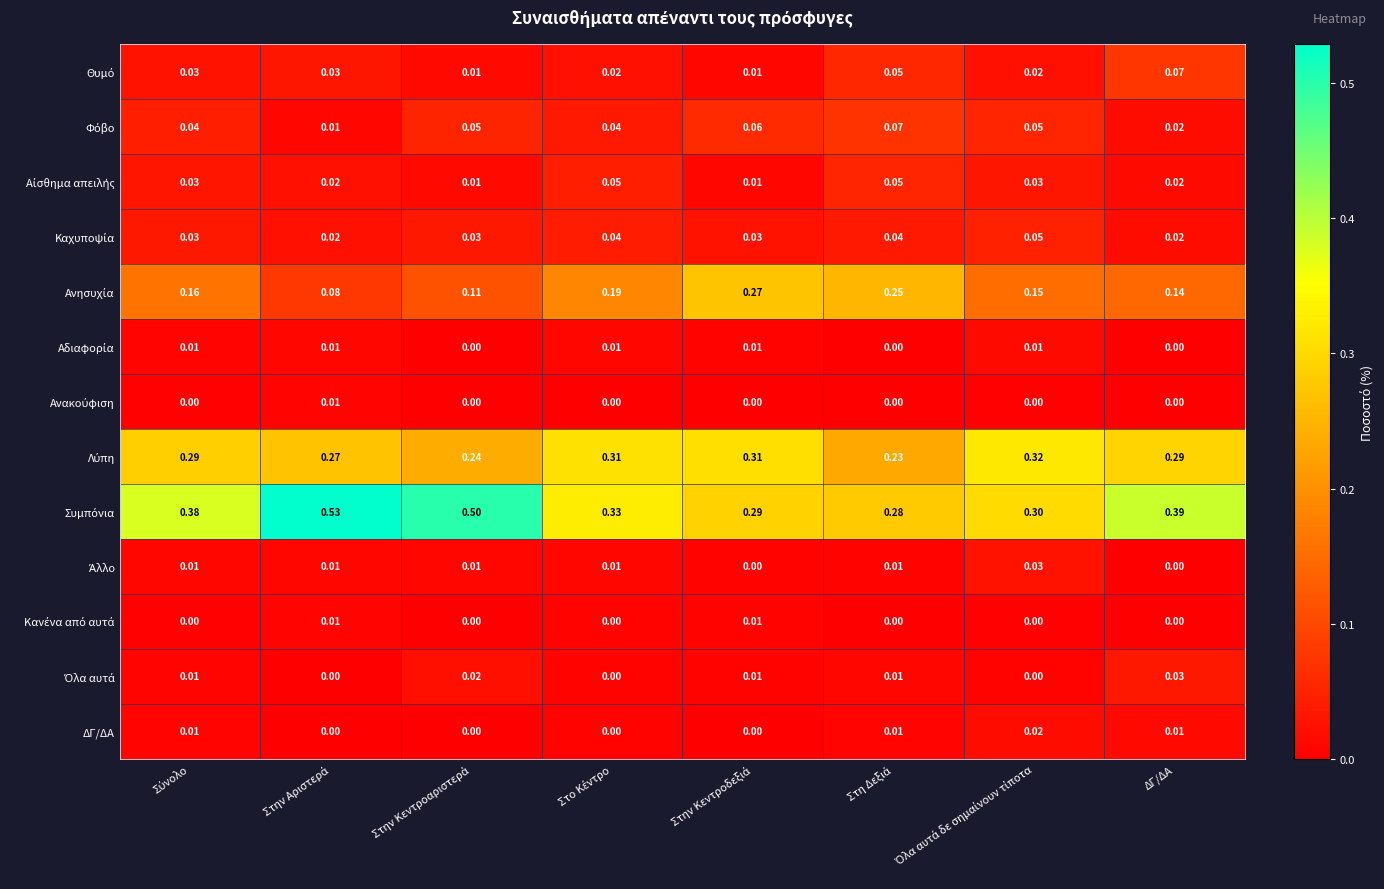

At how many categories does at least one series exceed 0?

8